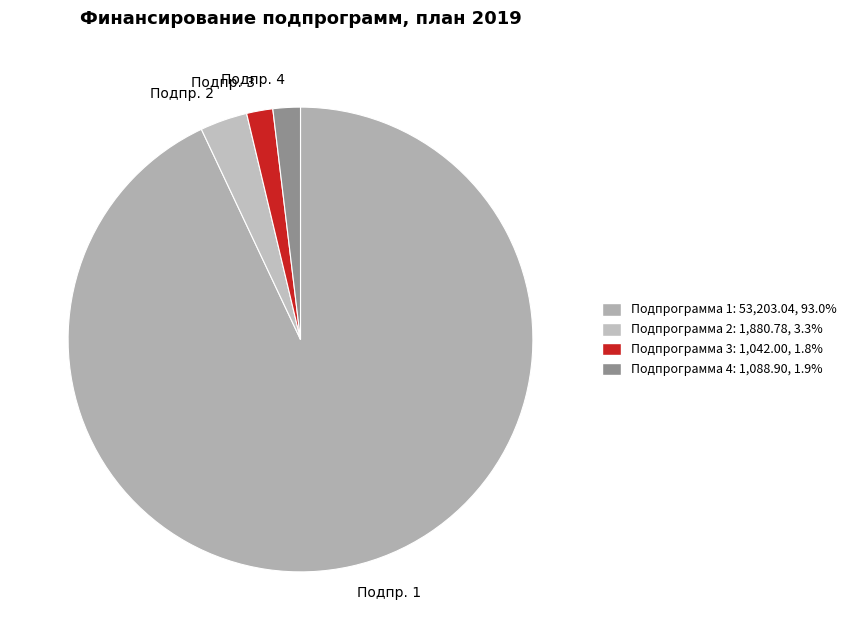

Is there a majority slice in this chart?

Yes